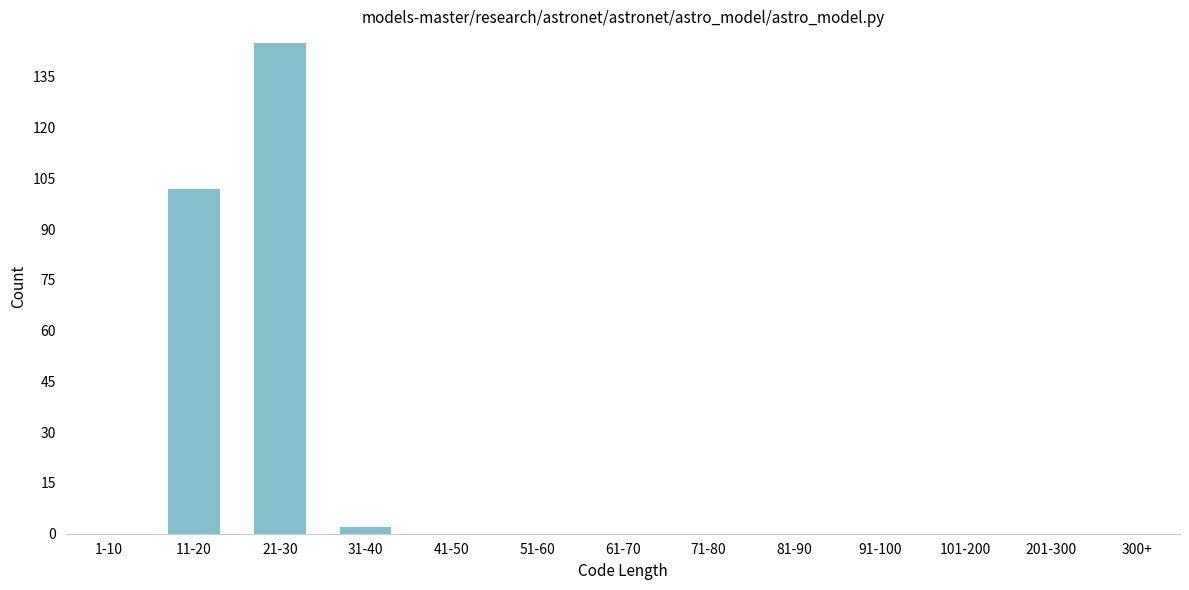

Reading left to right, list all the values displayed in this chart.

1-10=0	11-20=102	21-30=145	31-40=2	41-50=0	51-60=0	61-70=0	71-80=0	81-90=0	91-100=0	101-200=0	201-300=0	300+=0